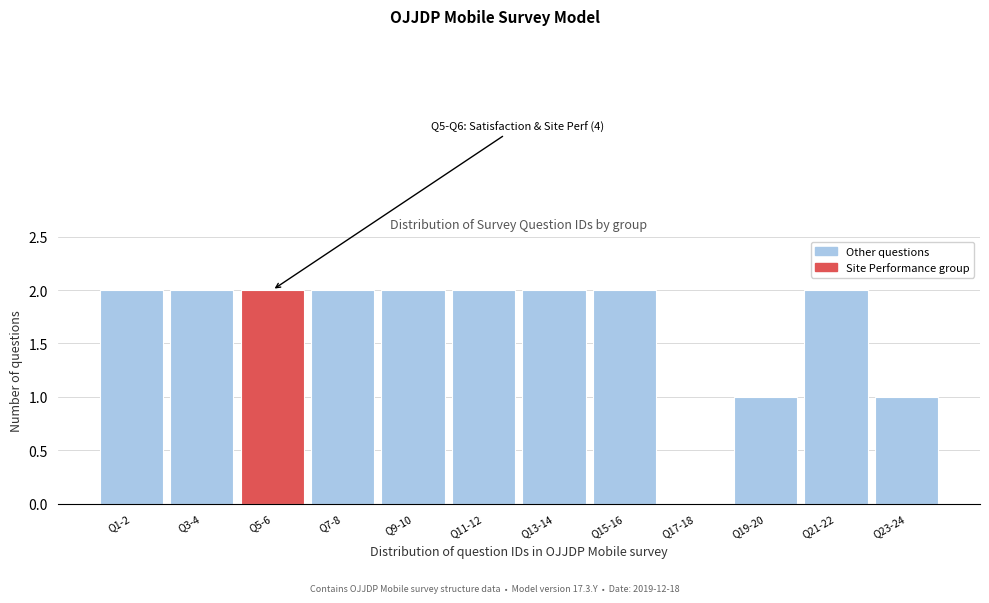

Reading left to right, list all the values displayed in this chart.

Q1-2=2	Q3-4=2	Q5-6=2	Q7-8=2	Q9-10=2	Q11-12=2	Q13-14=2	Q15-16=2	Q17-18=0	Q19-20=1	Q21-22=2	Q23-24=1